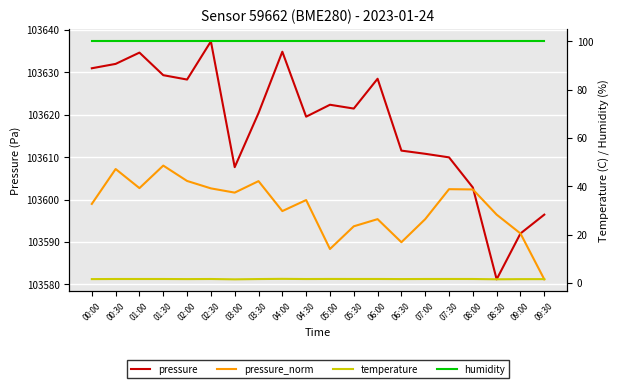

Rank the series at 01:00 from lowest to highest value.

temperature, humidity, pressure_norm, pressure